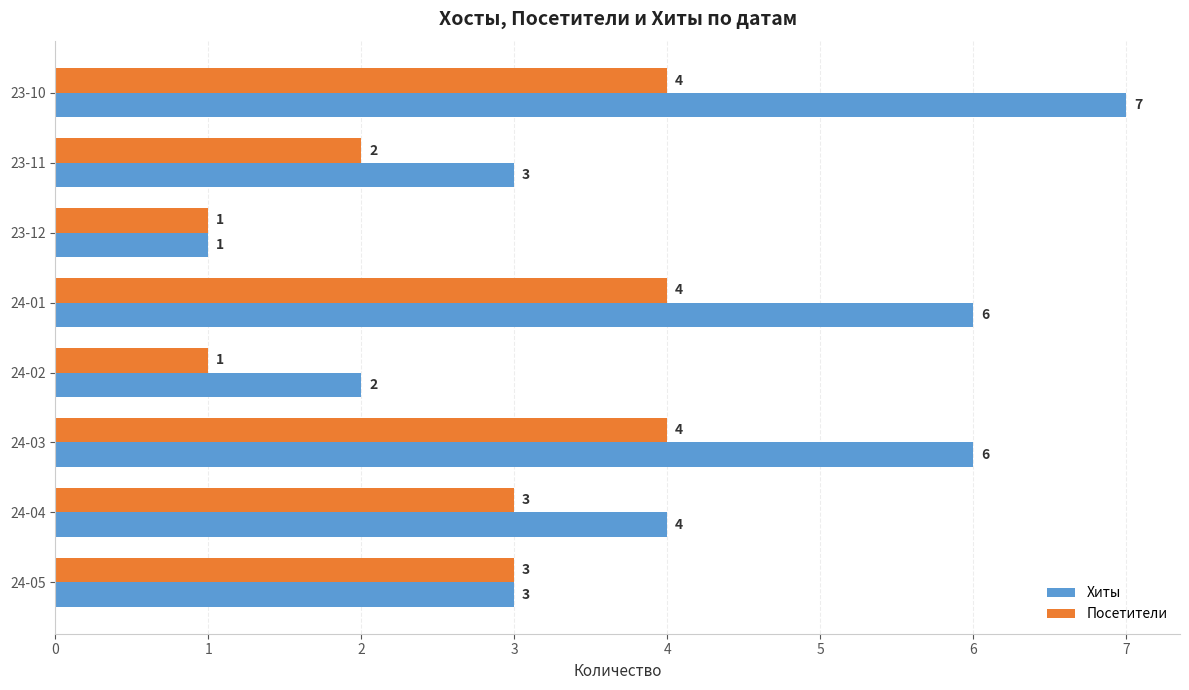

How many Хиты values are between 3 and 6?

5